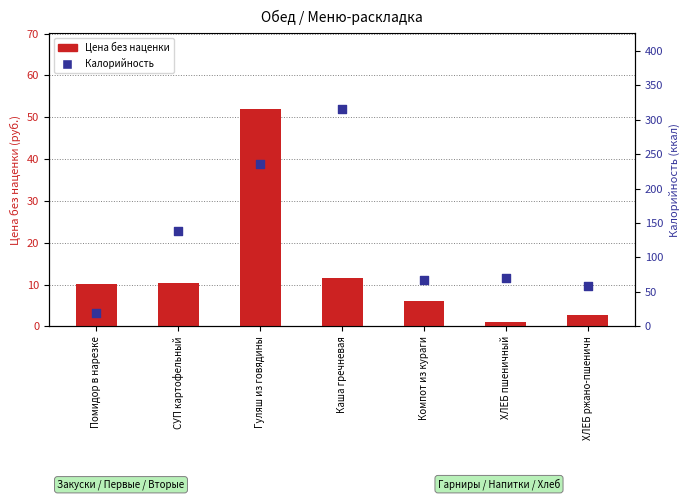

What is the total value across all series at Компот из кураги?

73.1